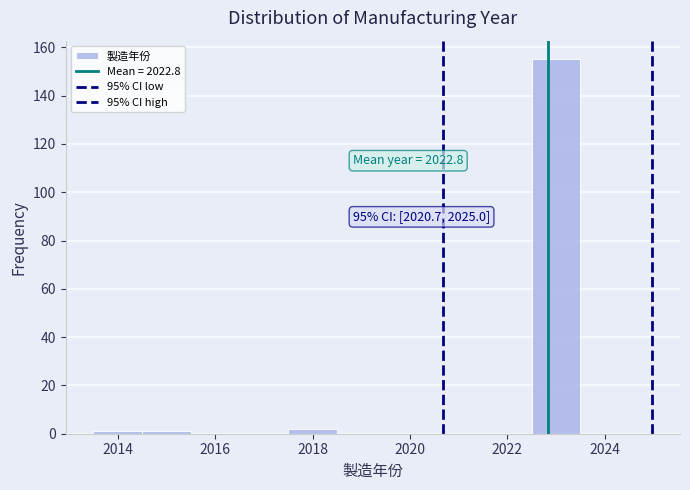

Which range on the x-axis has the tallest bar?

2022.5 to 2023.5